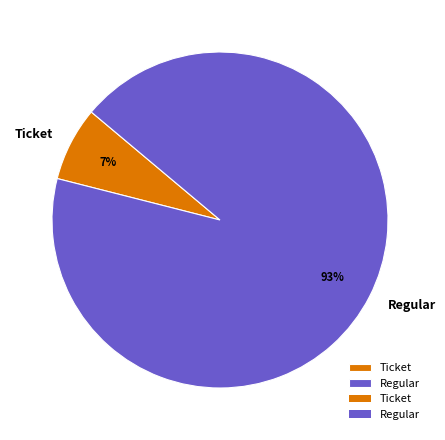

Combined, do Regular and Ticket account for over 50%?

Yes